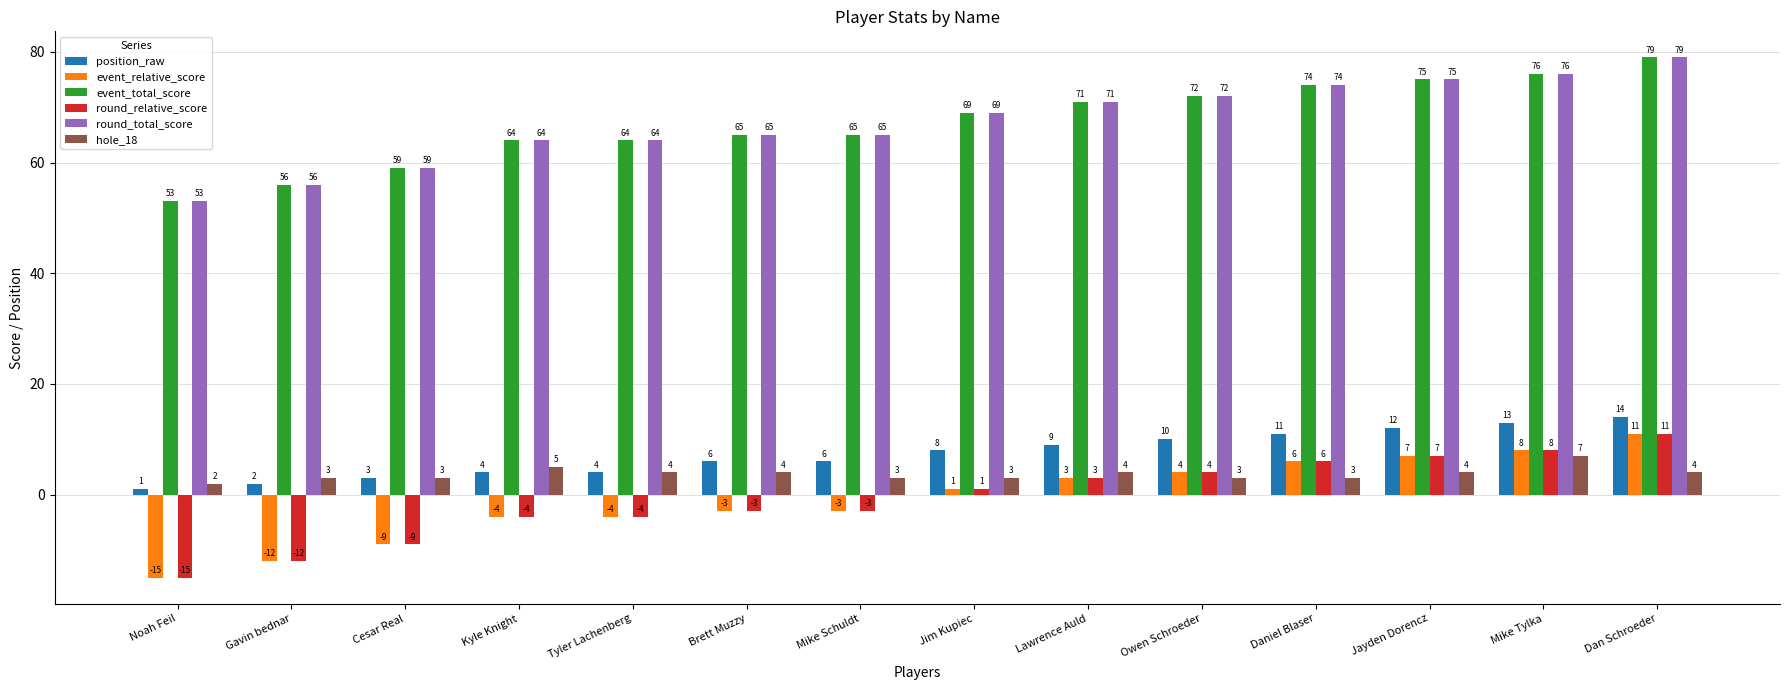

What is the sum of the round_total_score values at Brett Muzzy and Dan Schroeder?

144